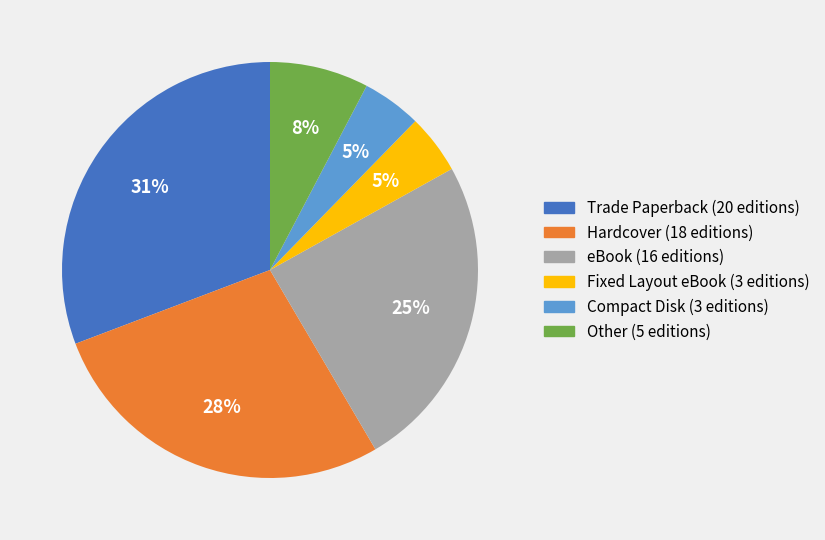

Does any single category account for the majority?

No